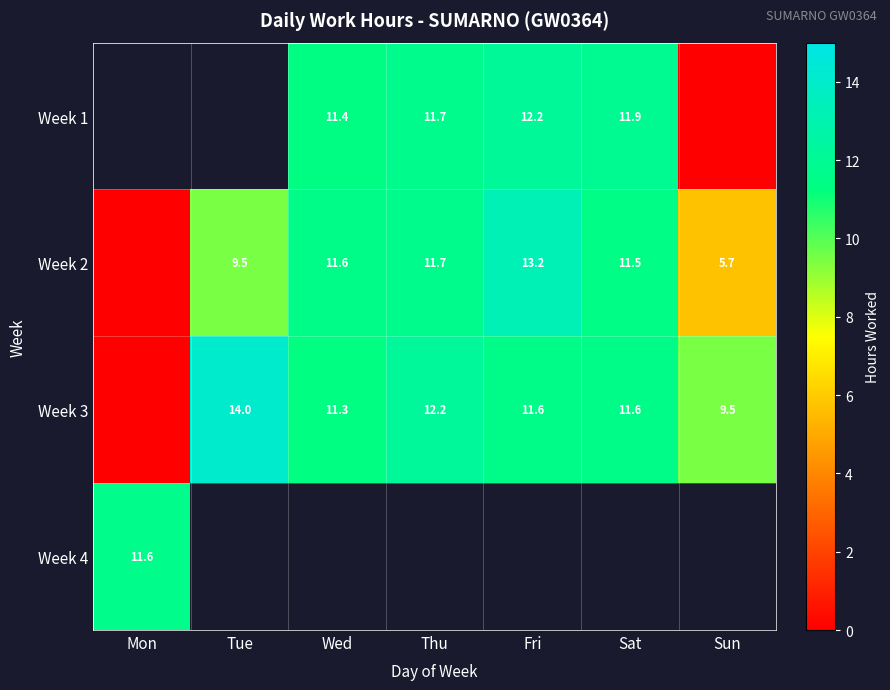

Is the value of Week 2 at Tue greater than the value of Week 3 at Sat?

No